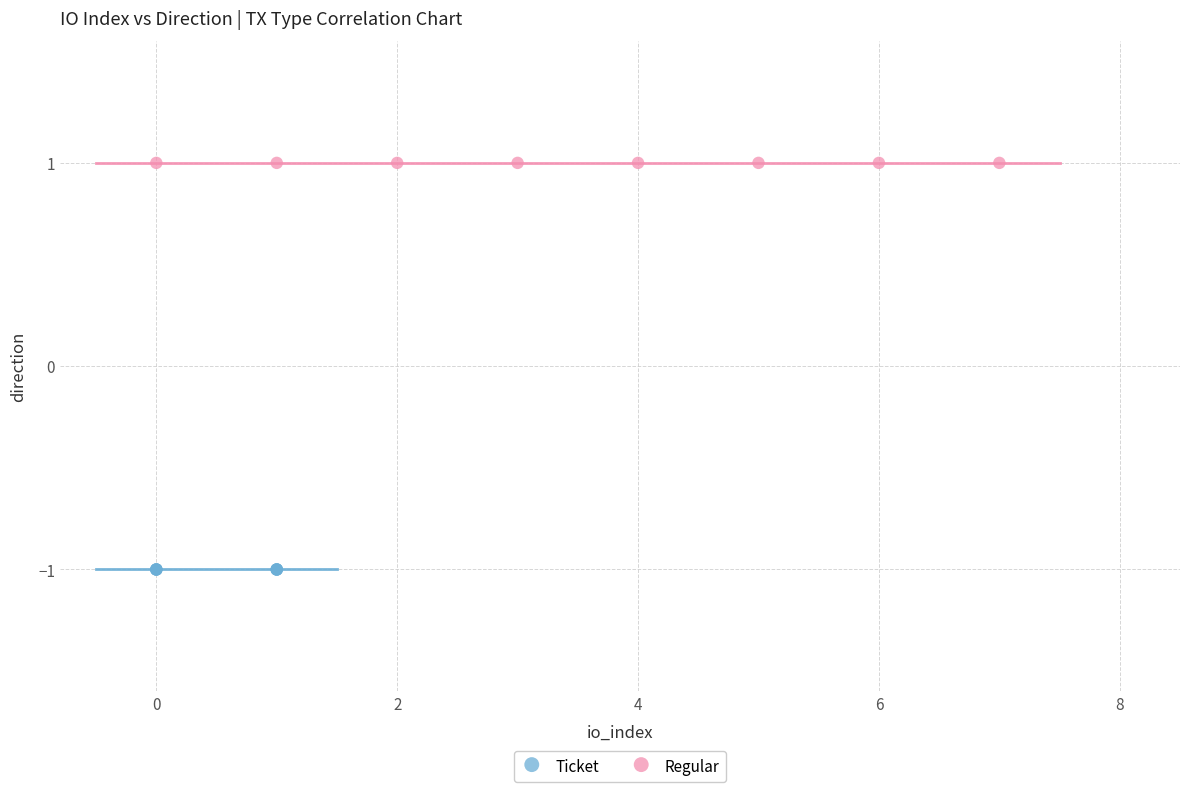

Which series reaches the minimum Y coordinate?

Ticket